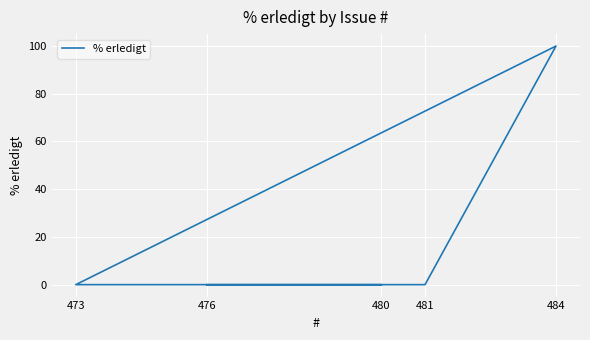

Rank the categories by value from highest to lowest.

484, 476, 481, 473, 480